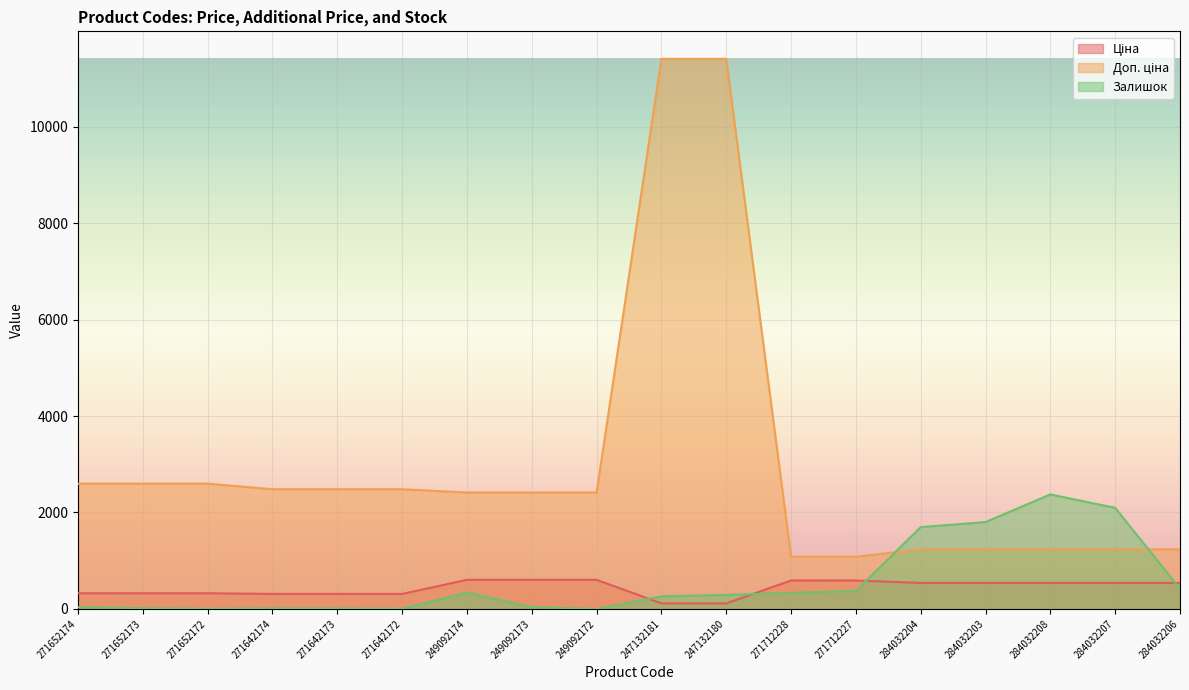

How many lines are shown in the chart?

3